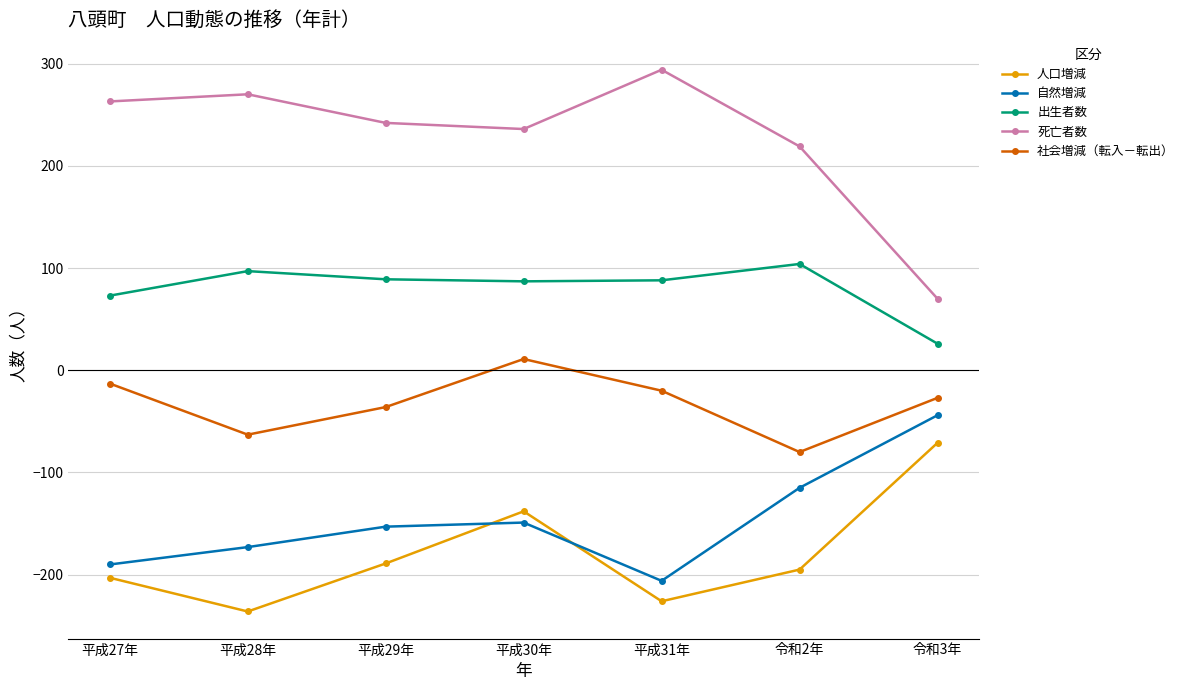

What value does the 出生者数 series have at 令和2年?

104